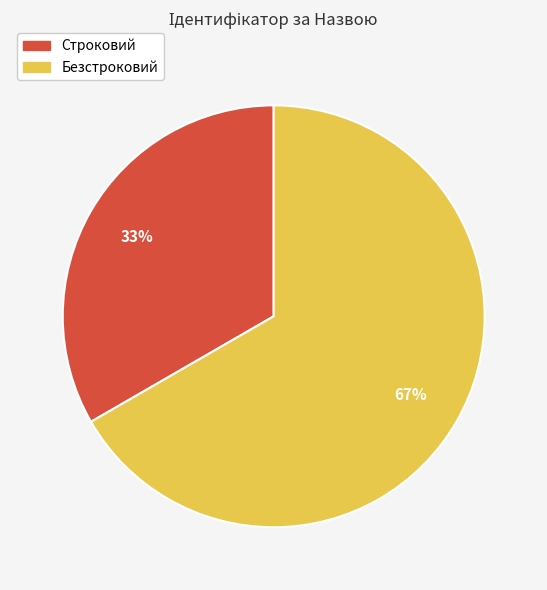

Do Строковий and Безстроковий together represent more than half of the pie?

Yes